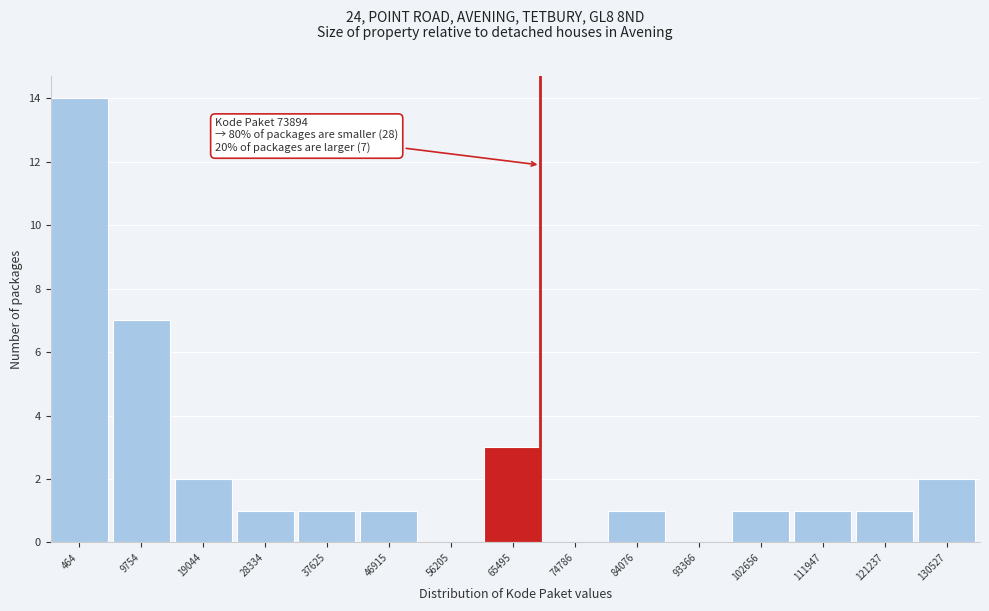

Reading left to right, list all the values displayed in this chart.

464=14	9754=7	19044=2	28334=1	37625=1	46915=1	56205=0	65495=3	74786=0	84076=1	93366=0	102656=1	111947=1	121237=1	130527=2